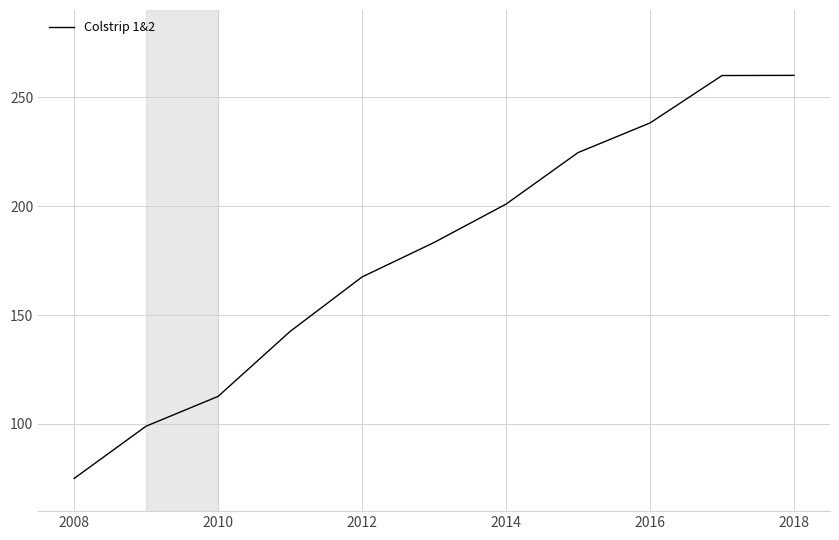

What is the average value?

178.5